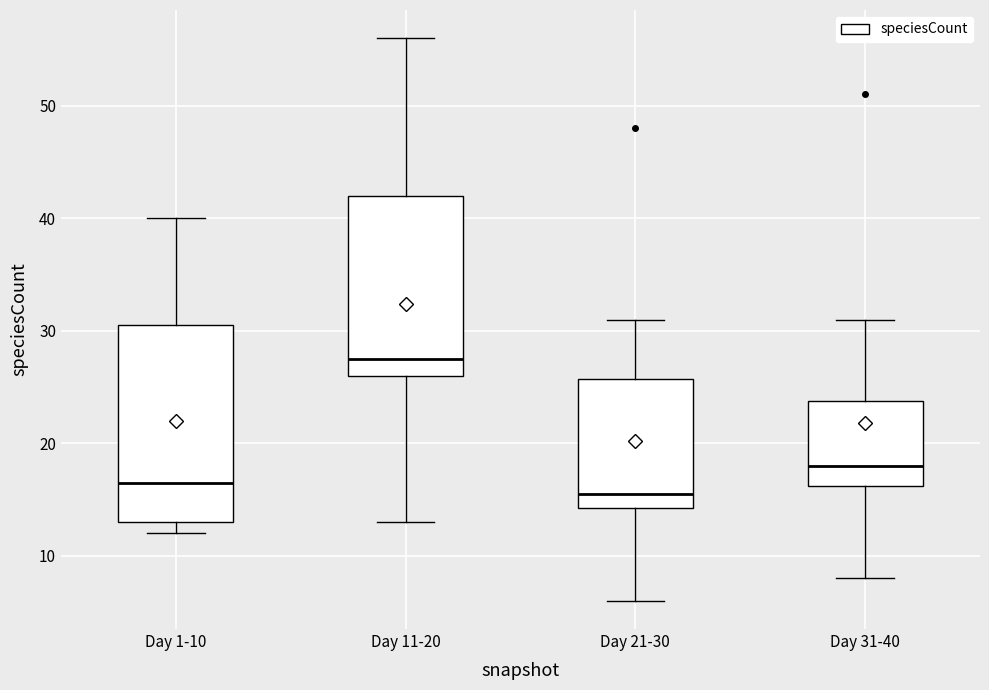

Where is the lower edge of the box for Day 21-30 on the y-axis? The values are not printed on the chart, so give them approximately, as read against the axis.

14